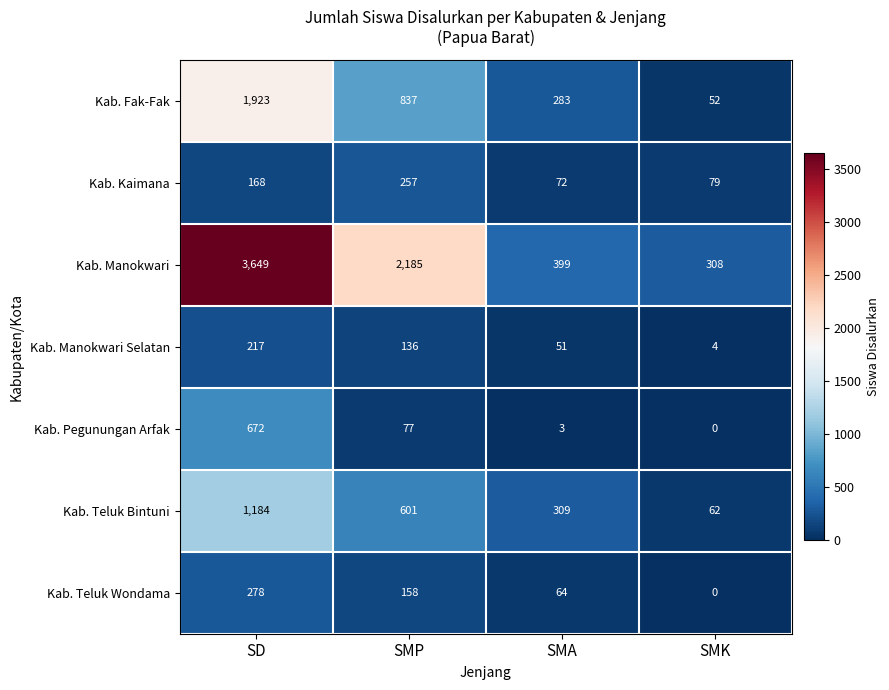

Reading left to right, extract all data points from this chart.

Kab. Fak-Fak: SD=1923	SMP=837	SMA=283	SMK=52
Kab. Kaimana: SD=168	SMP=257	SMA=72	SMK=79
Kab. Manokwari: SD=3649	SMP=2185	SMA=399	SMK=308
Kab. Manokwari Selatan: SD=217	SMP=136	SMA=51	SMK=4
Kab. Pegunungan Arfak: SD=672	SMP=77	SMA=3	SMK=0
Kab. Teluk Bintuni: SD=1184	SMP=601	SMA=309	SMK=62
Kab. Teluk Wondama: SD=278	SMP=158	SMA=64	SMK=0